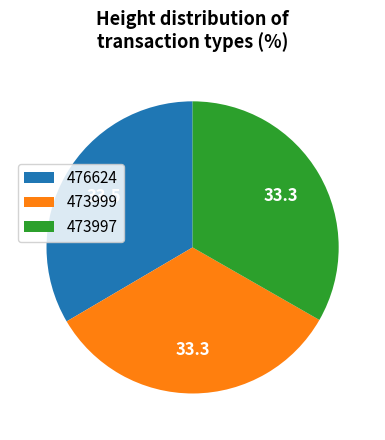

Do 476624 and 473999 together represent more than half of the pie?

Yes